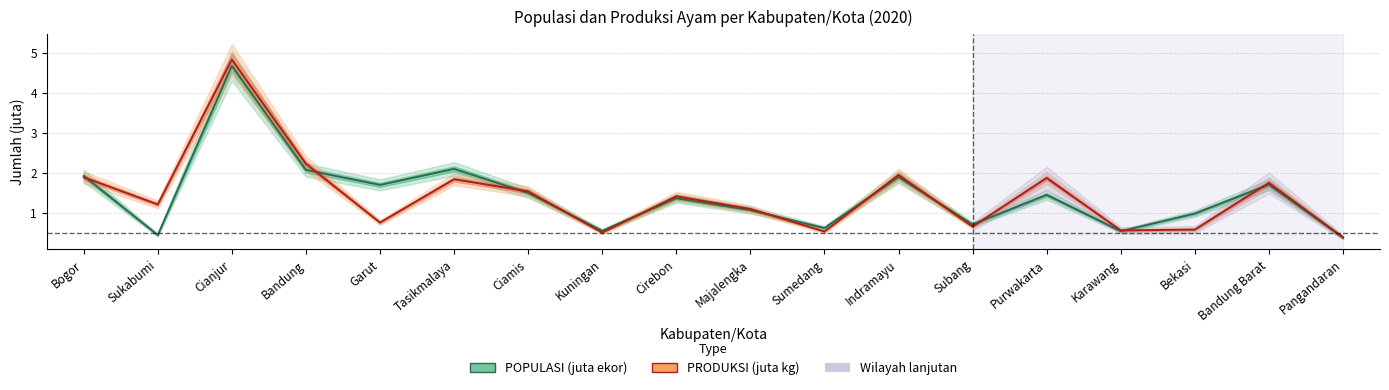

What are all the series names shown in the legend?

POPULASI (juta ekor), PRODUKSI (juta kg)